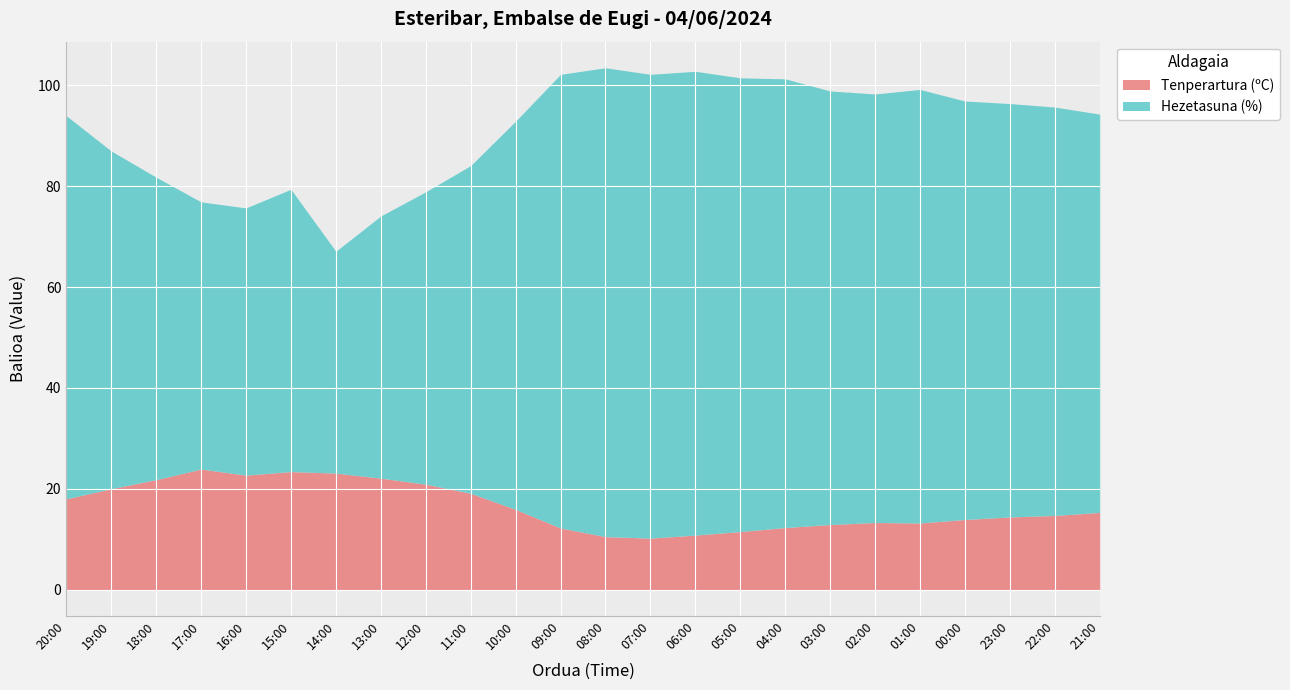

Reading left to right, what are all the values shown in this chart?

Tenperartura (ºC): 20:00=18.0	19:00=20.0	18:00=21.8	17:00=23.9	16:00=22.7	15:00=23.4	14:00=23.1	13:00=22.1	12:00=20.9	11:00=19.1	10:00=15.9	09:00=12.2	08:00=10.5	07:00=10.2	06:00=10.8	05:00=11.5	04:00=12.3	03:00=12.9	02:00=13.3	01:00=13.2	00:00=13.9	23:00=14.4	22:00=14.7	21:00=15.3
Hezetasuna (%): 20:00=76.0	19:00=67.0	18:00=60.0	17:00=53.0	16:00=53.0	15:00=56.0	14:00=44.0	13:00=52.0	12:00=58.0	11:00=65.0	10:00=77.0	09:00=90.0	08:00=93.0	07:00=92.0	06:00=92.0	05:00=90.0	04:00=89.0	03:00=86.0	02:00=85.0	01:00=86.0	00:00=83.0	23:00=82.0	22:00=81.0	21:00=79.0